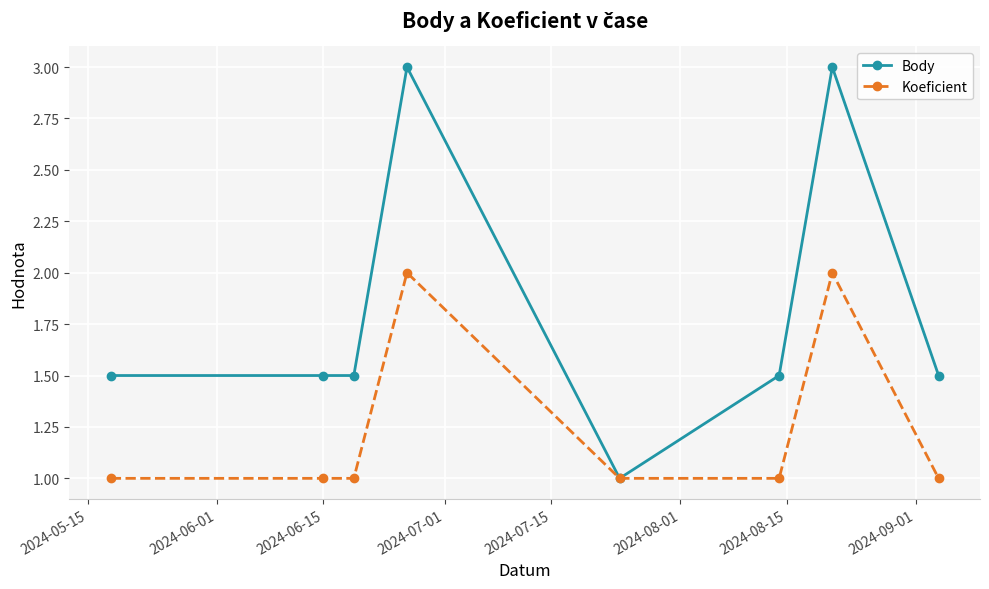

Reading right to left, transcribe all the data shown in this chart.

Body: 1.5	3.0	1.5	1.0	3.0	1.5	1.5	1.5
Koeficient: 1.0	2.0	1.0	1.0	2.0	1.0	1.0	1.0